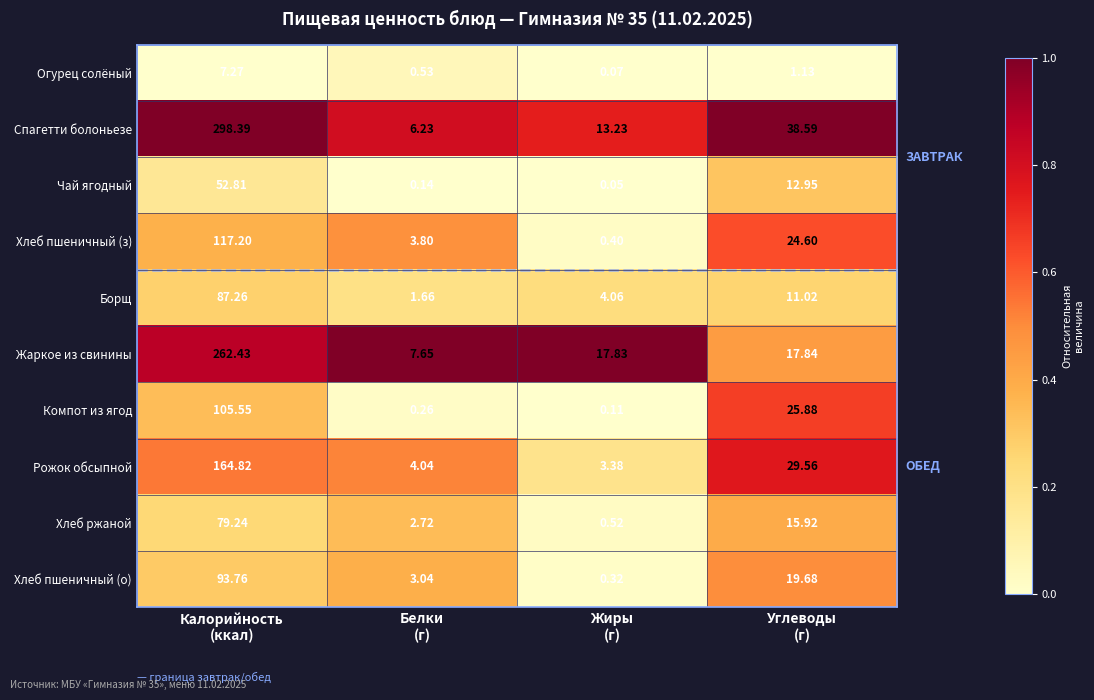

Which series has the largest total across all categories?

Спагетти болоньезе